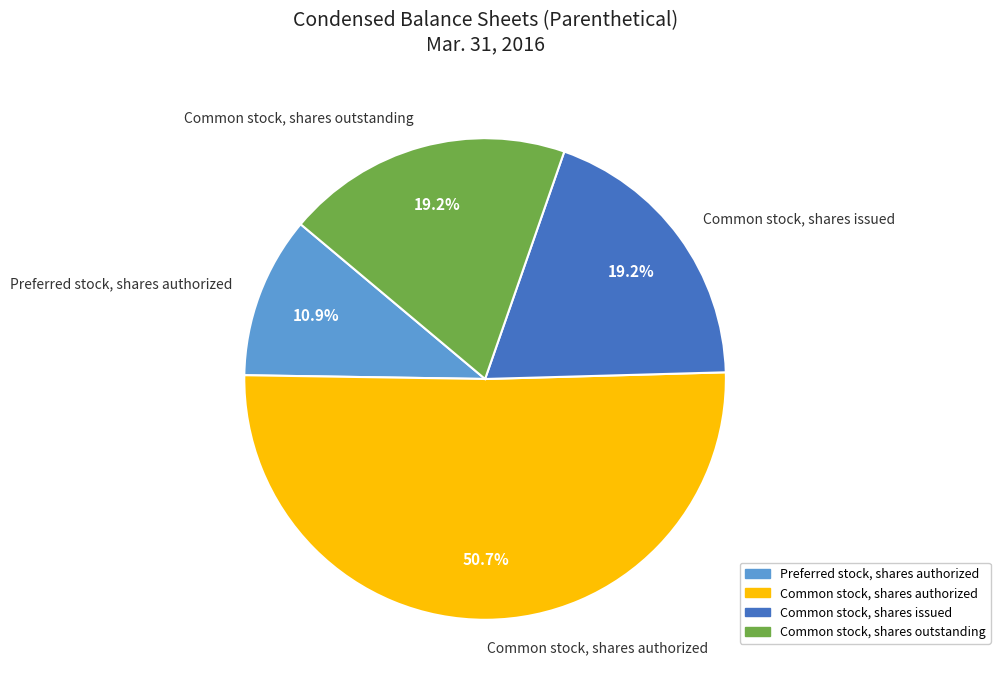

Which slice is the largest?

Common stock, shares authorized